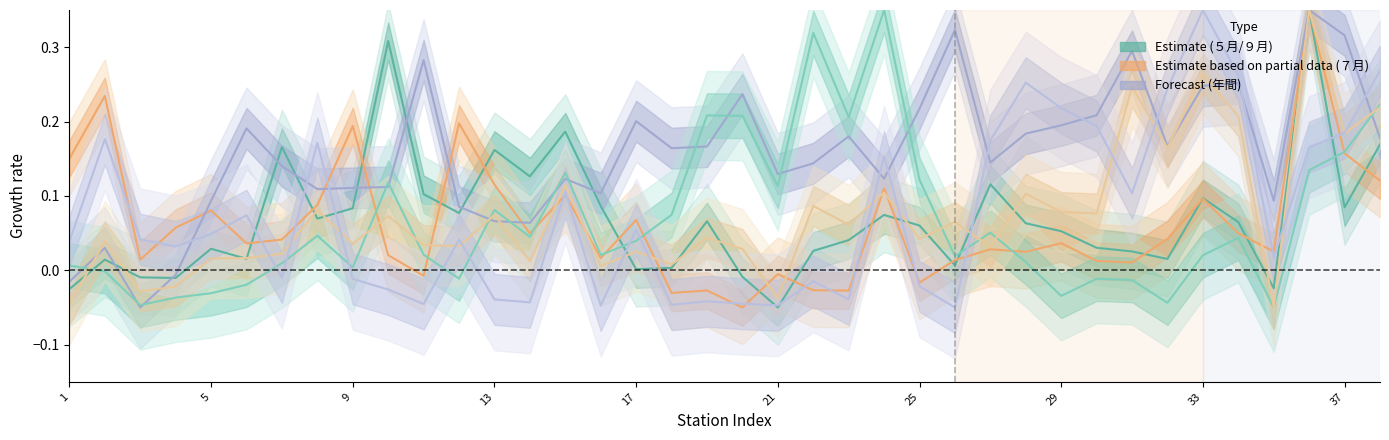

How many positive values does the ９月 series have?

35